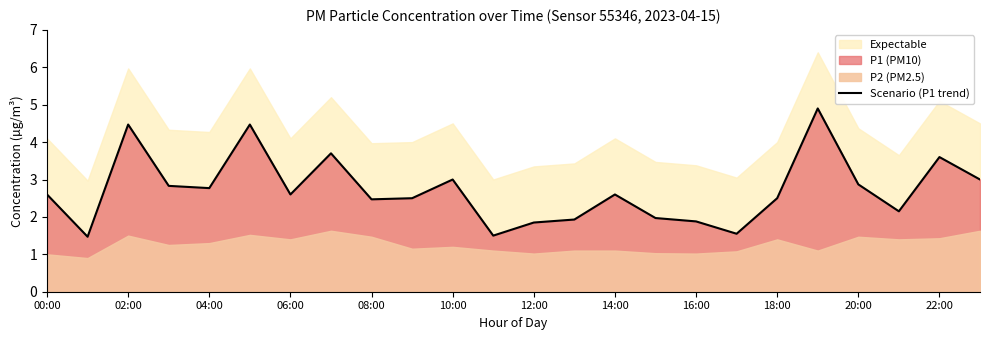

The Scenario (P1 trend) series shows 1.9 at 12:00. True or false?

True